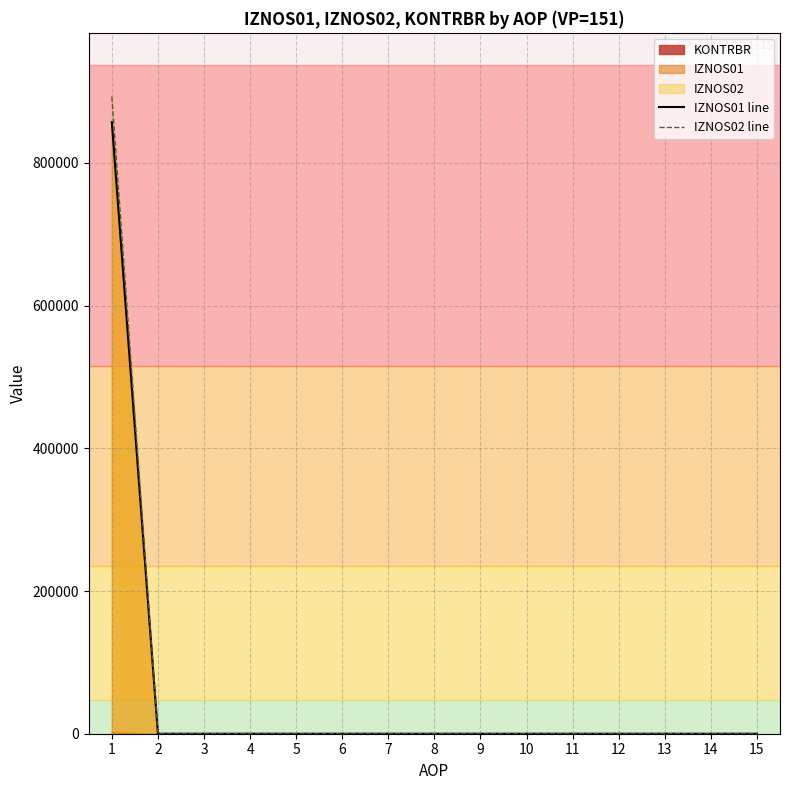

What is the difference between the IZNOS01 line values at 1 and 9?

857338.0